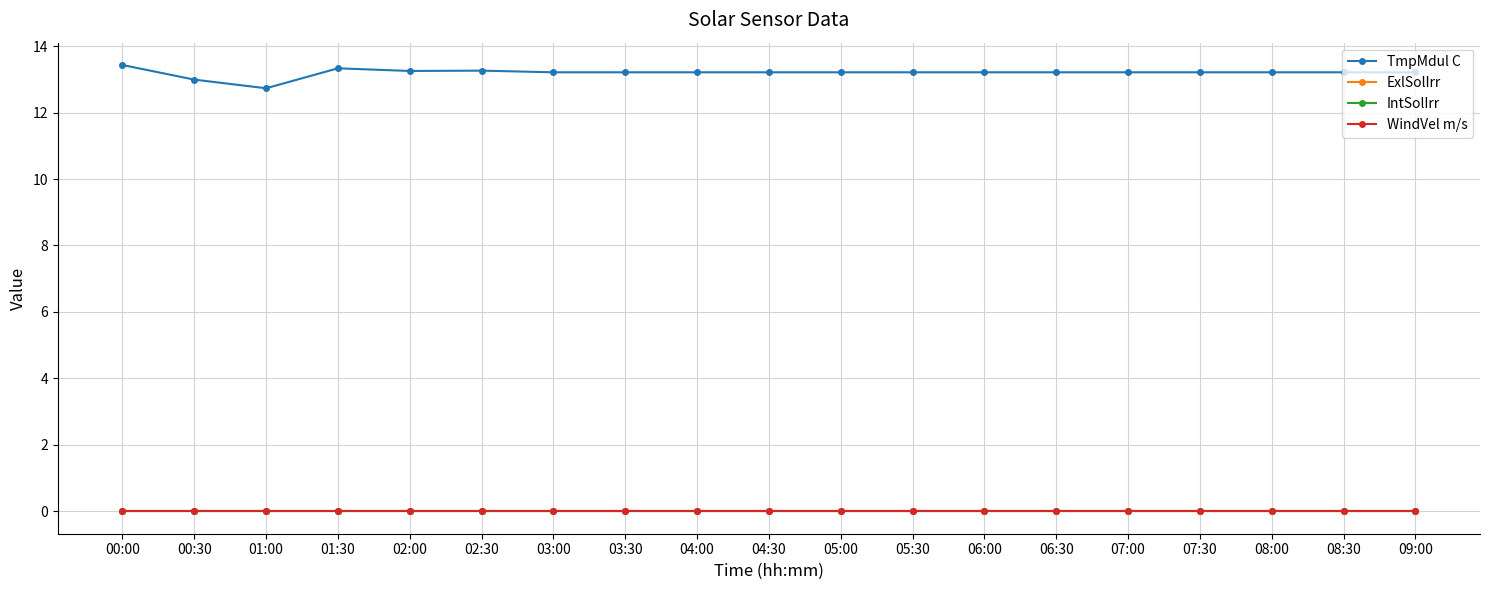

Does the chart have visible grid lines?

Yes